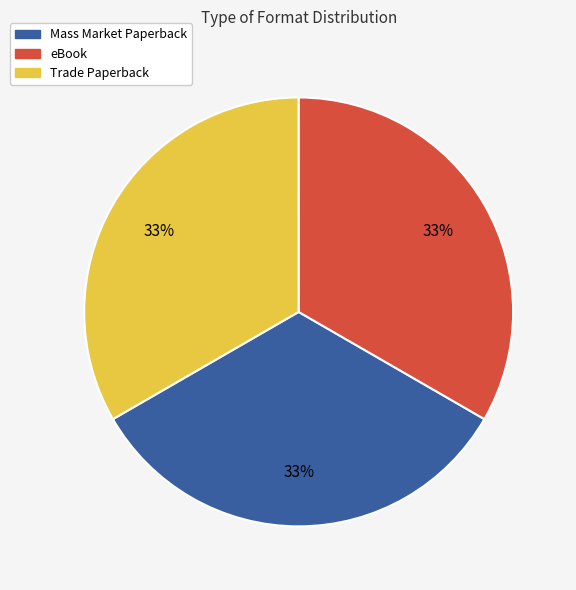

Does any single category account for the majority?

No